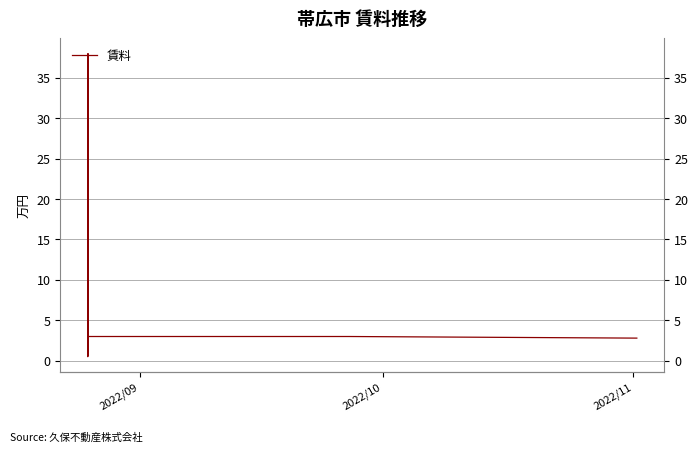

What is the minimum value shown in the chart?

0.5